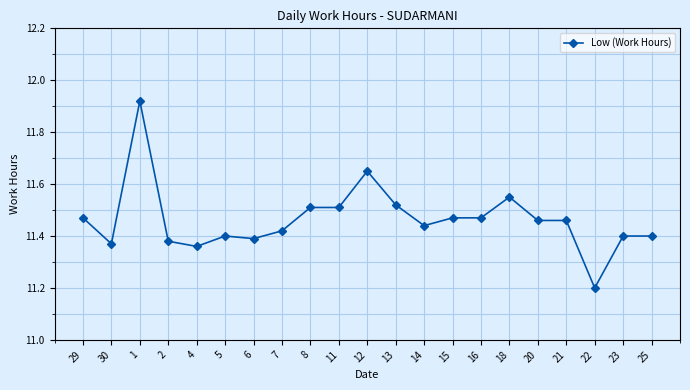

What position from the right is 11?

12